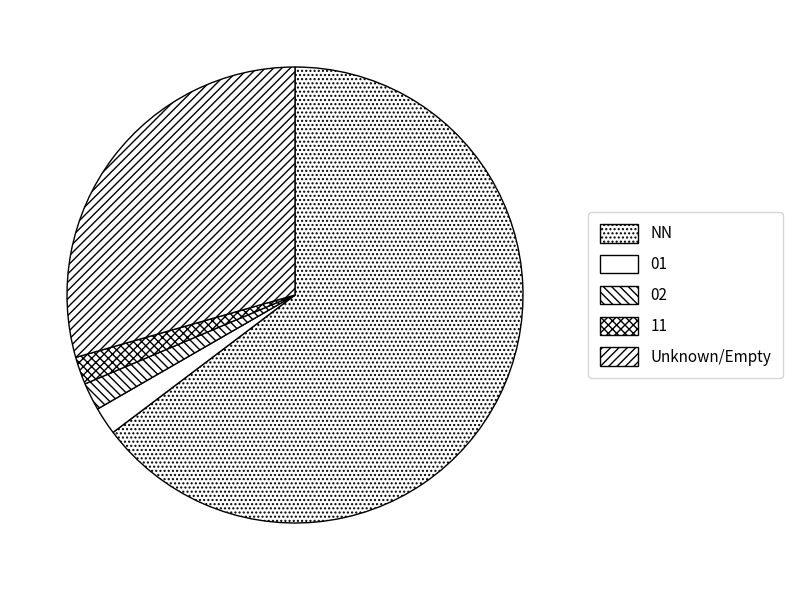

Does 02 account for over 50% of the chart?

No